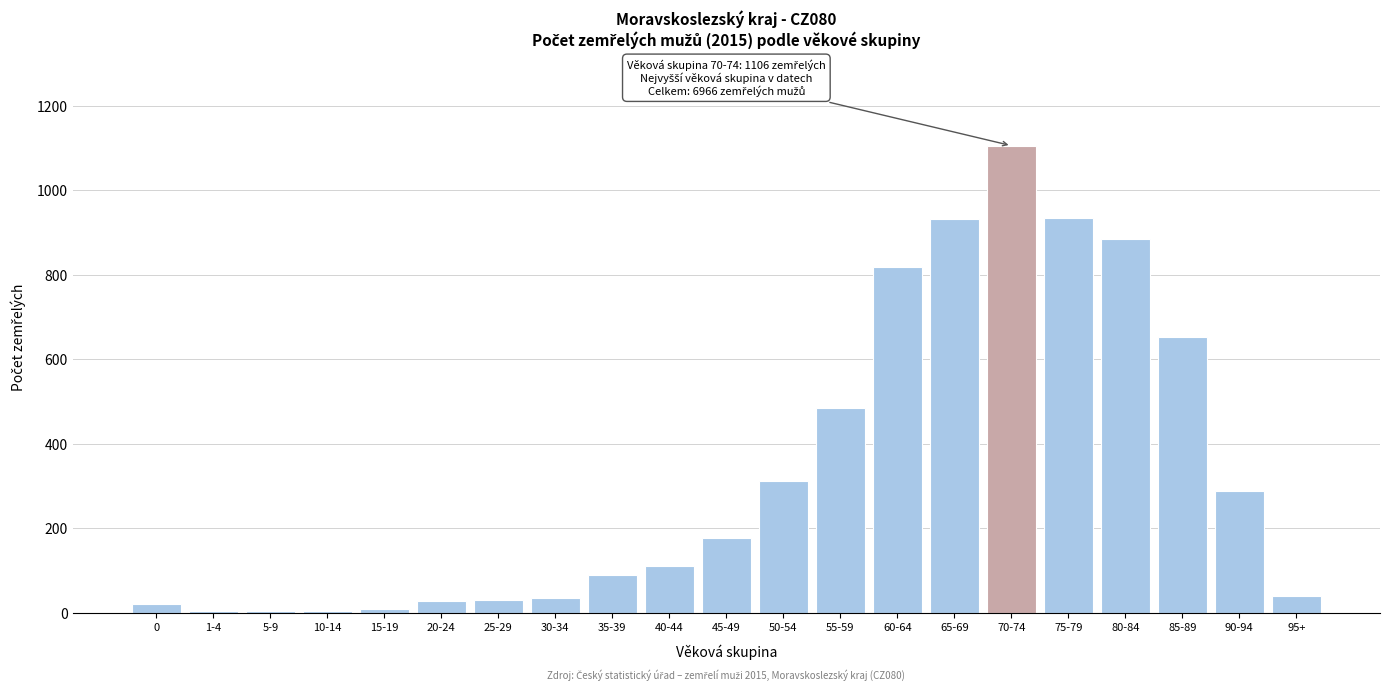

The value at 90-94 is 289. True or false?

True